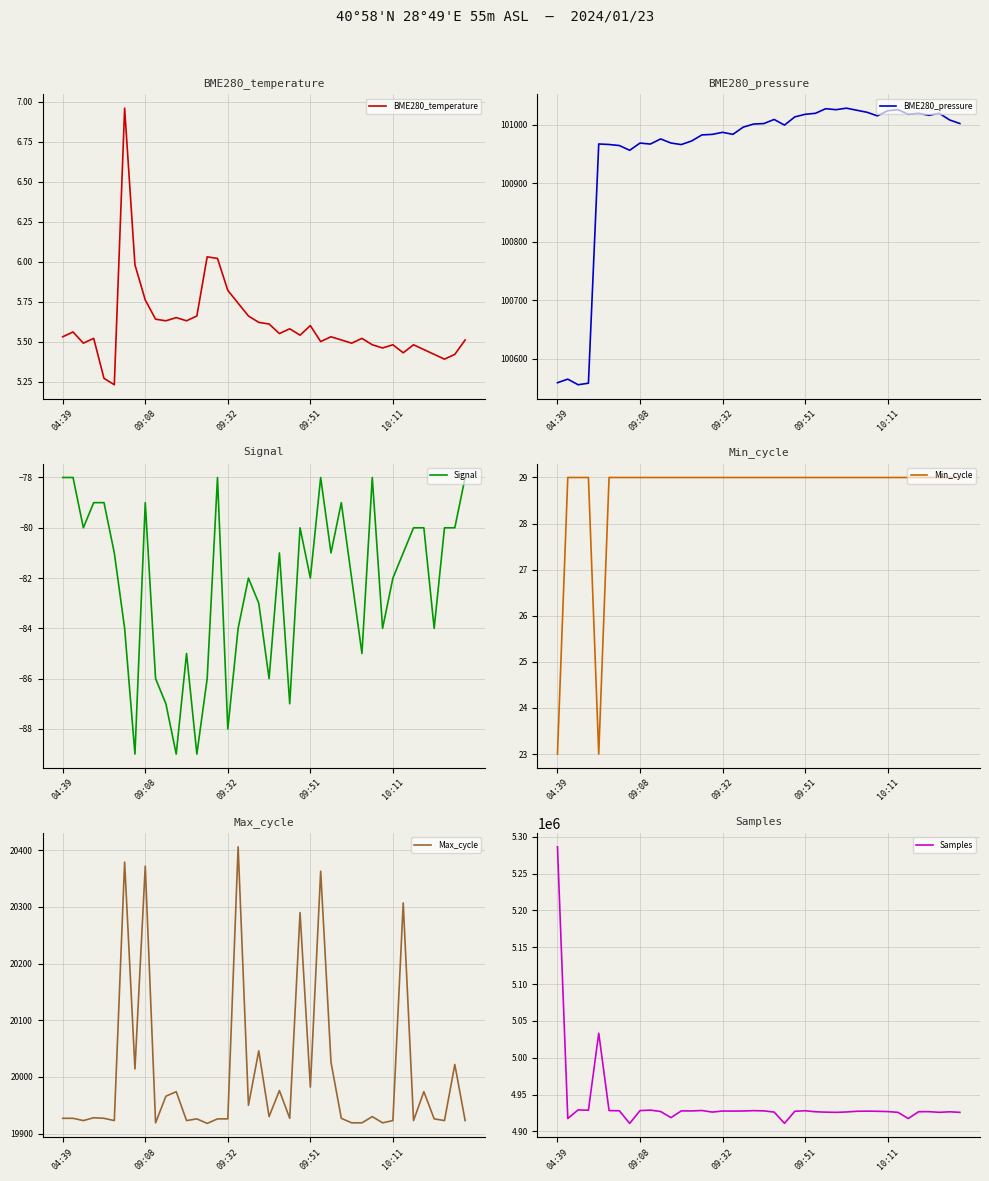

Is it true that Max_cycle equals 19923.0 at 12?

True